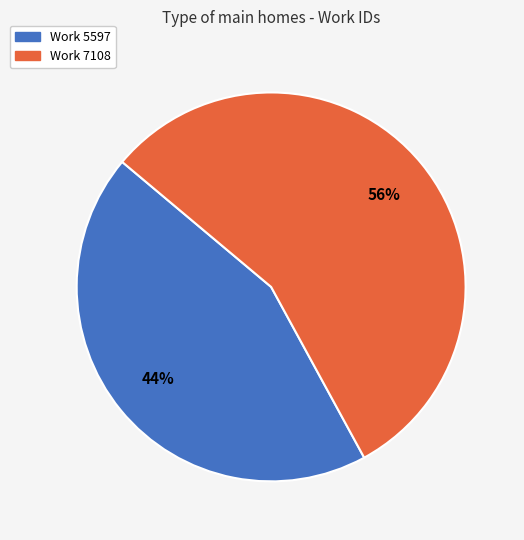

The Work 7108 slice represents 67% of the pie. True or false?

False